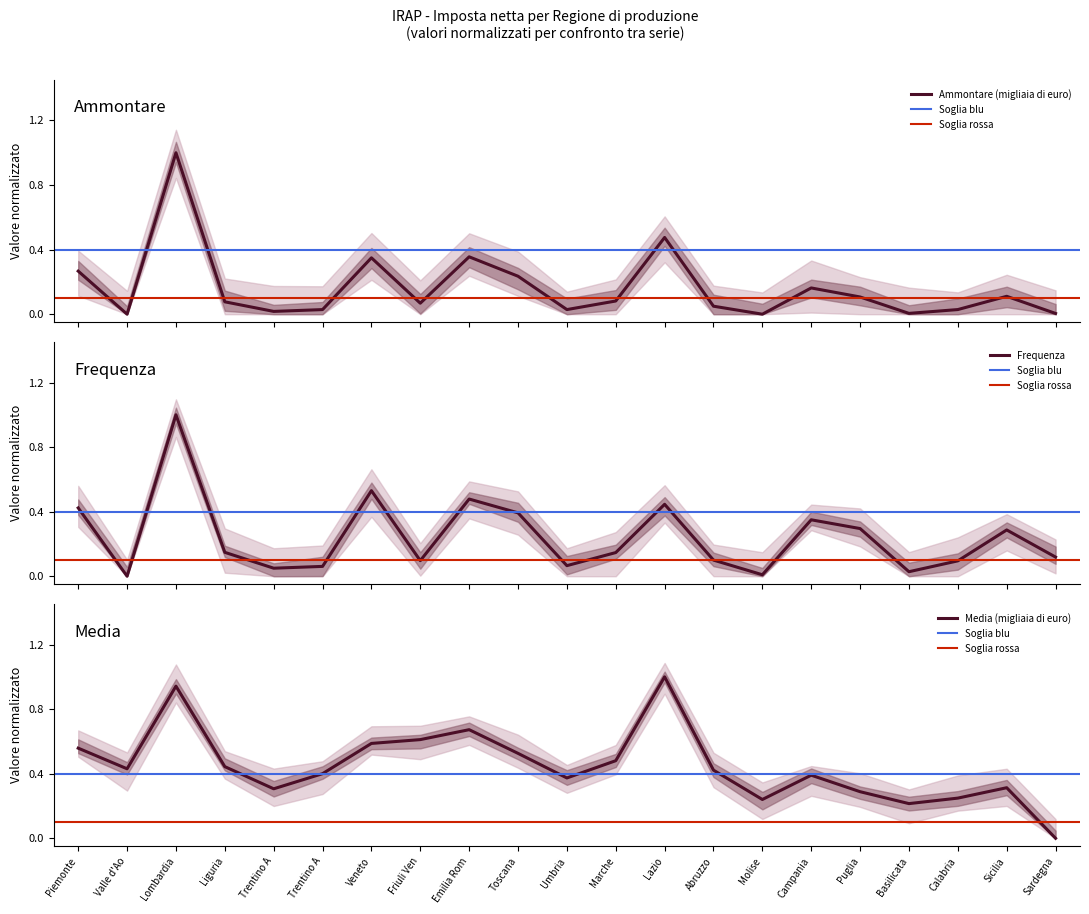

Which category has the lowest value across all series?

Valle d'Aosta